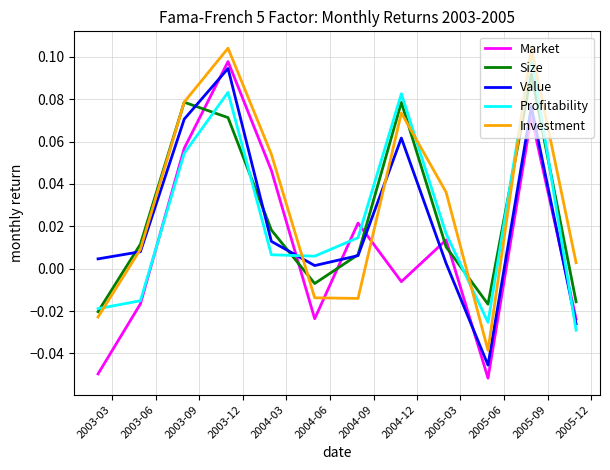

True or false: Investment and Market cross at least once.

True